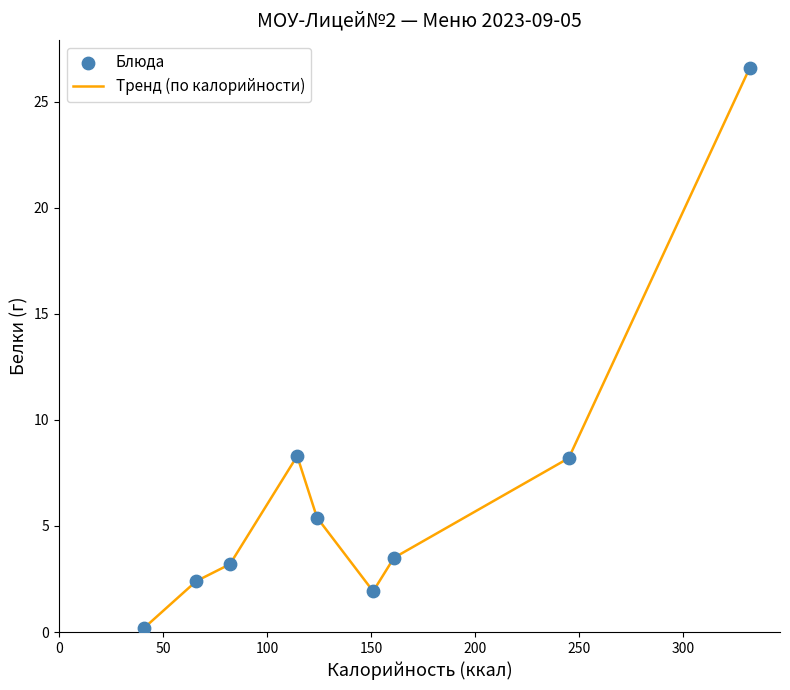

What is the difference between the maximum and minimum values?

26.4